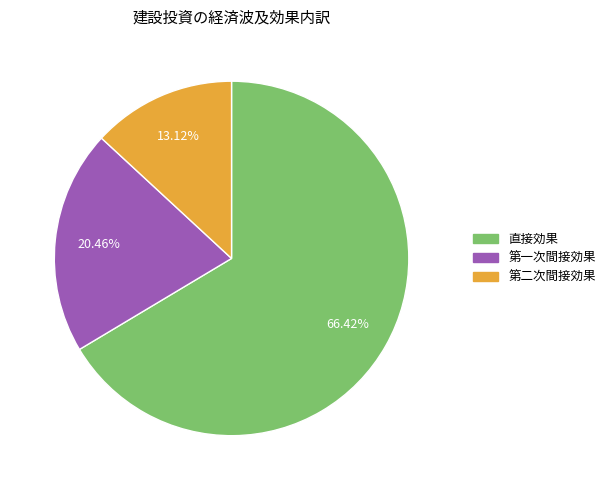

Count the number of slices in the pie.

3